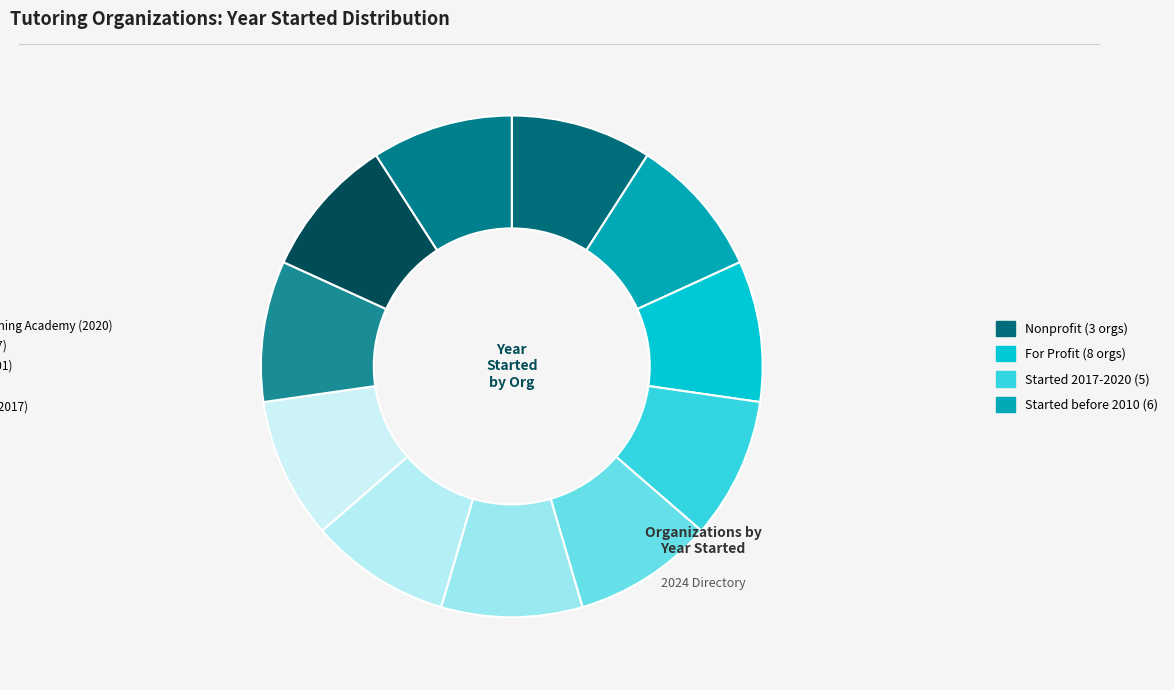

How many slices are in this pie chart?

11